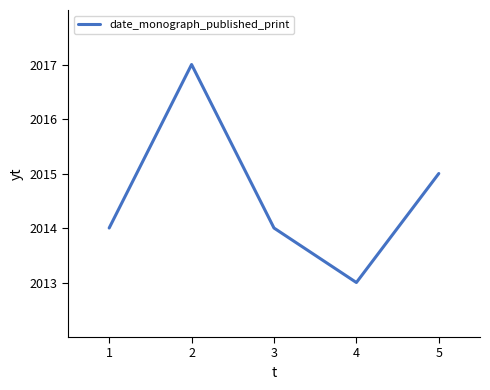

True or false: the data shows 2014 at 1.

True